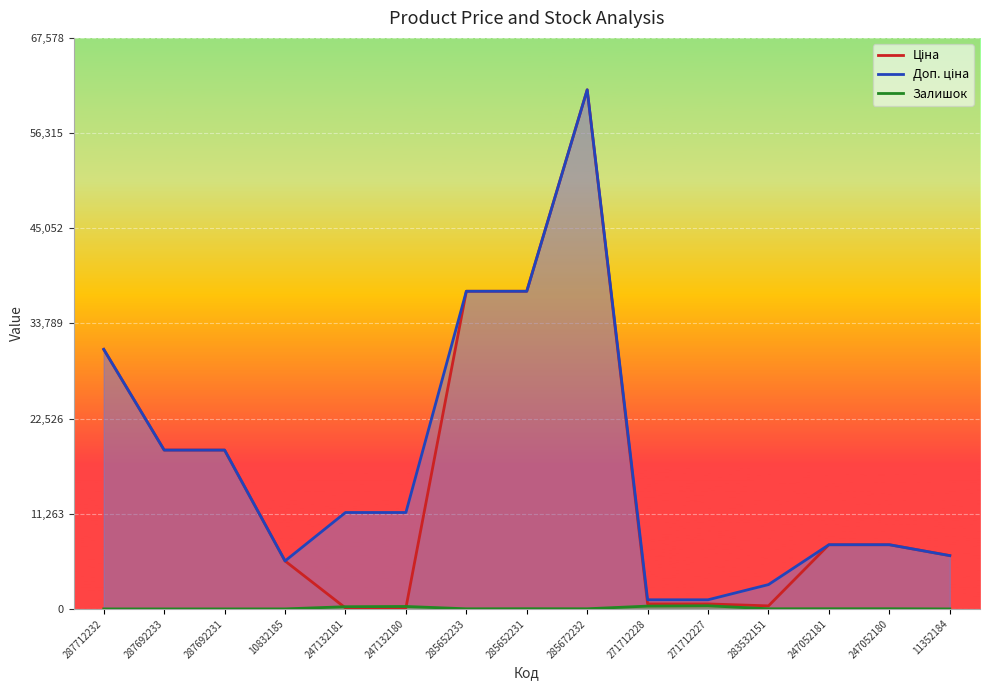

Rank the series at 10832185 from lowest to highest value.

Залишок, Ціна, Доп. ціна